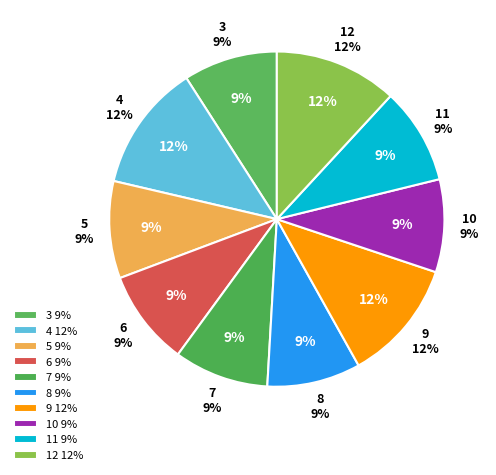

Is it true that 8 is 9% of the pie?

True